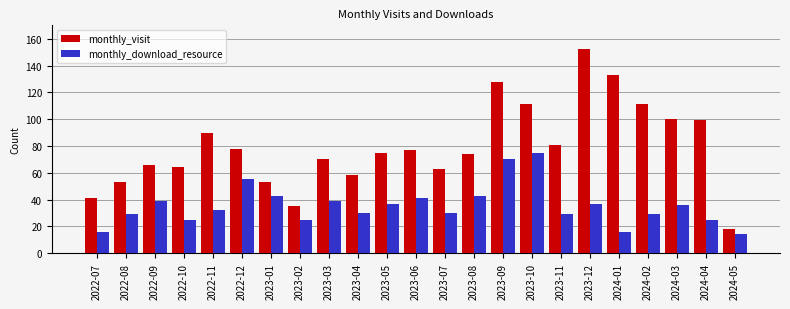

At which category does the chart reach its peak across all series?

2023-12